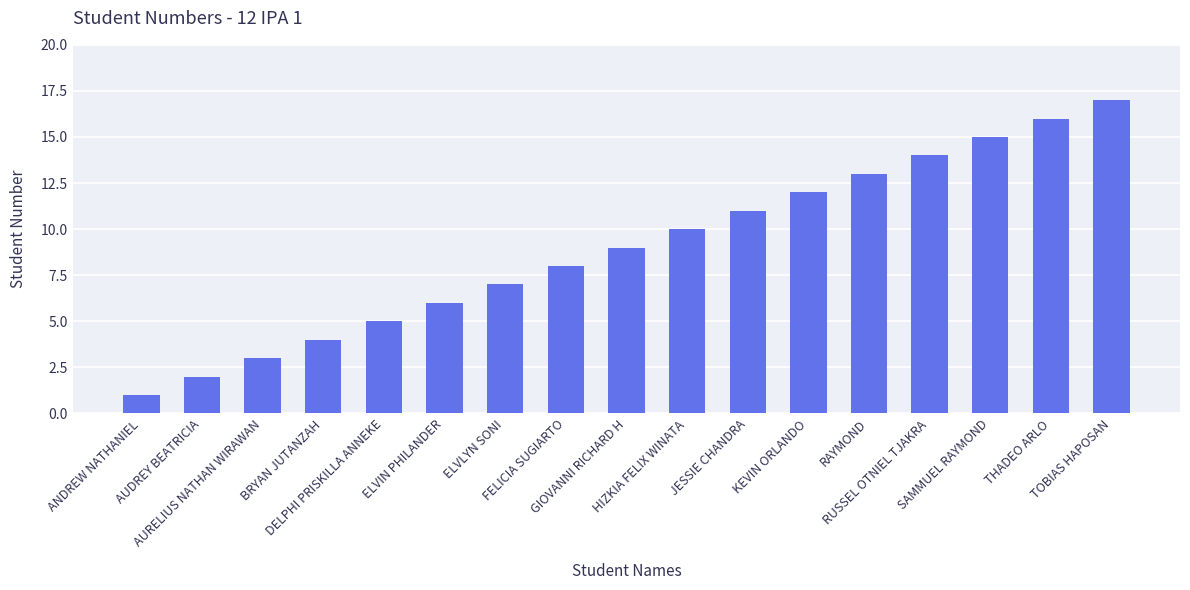

Does the chart contain any negative values?

No